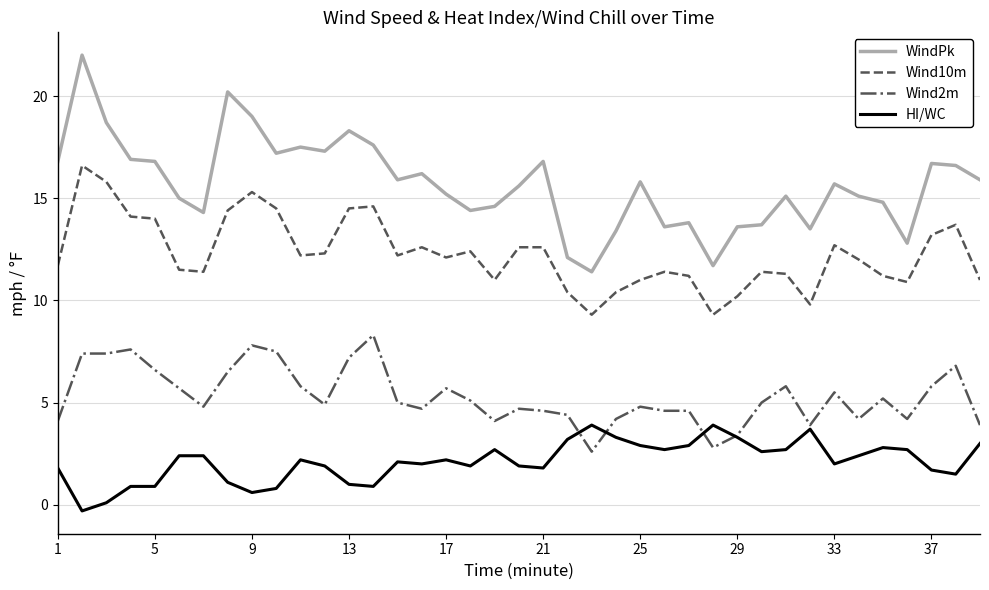

Which series has the widest spread of values?

WindPk